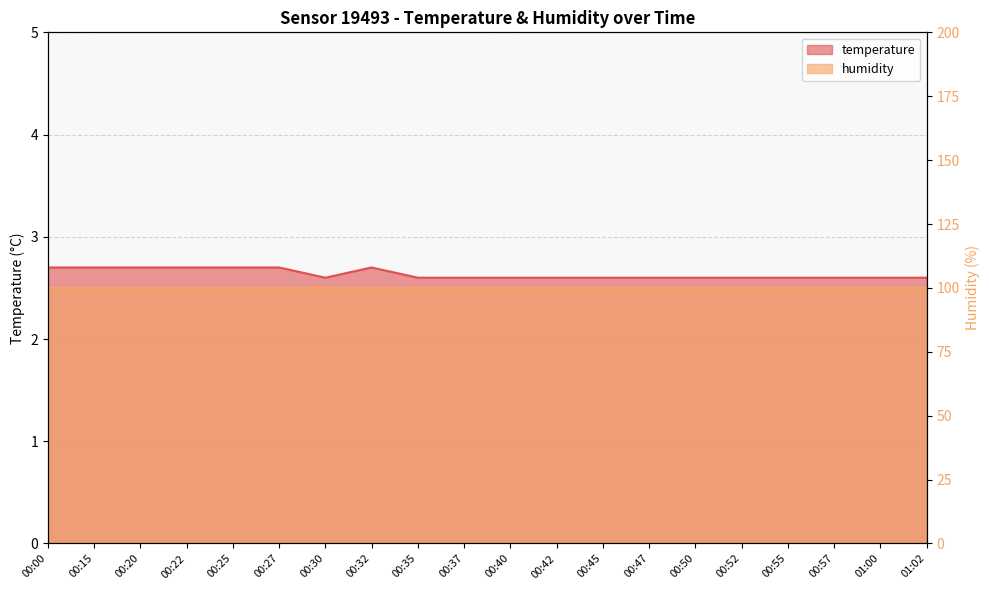

Rank the categories by value from highest to lowest.

00:00, 00:15, 00:20, 00:22, 00:25, 00:27, 00:32, 00:30, 00:35, 00:37, 00:40, 00:42, 00:45, 00:47, 00:50, 00:52, 00:55, 00:57, 01:00, 01:02